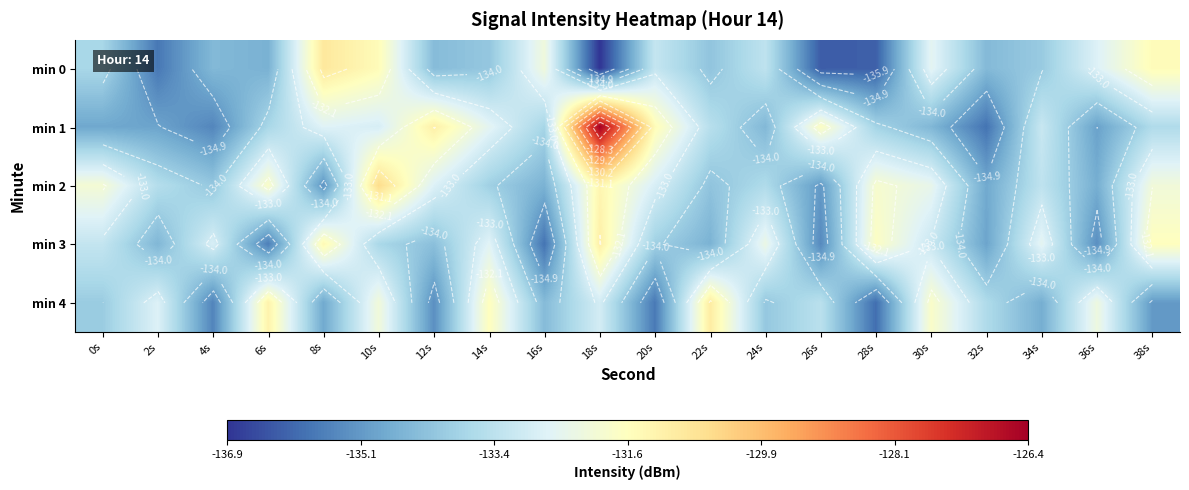

What is the difference between the maximum and second lowest values in the min 1 series?

9.1